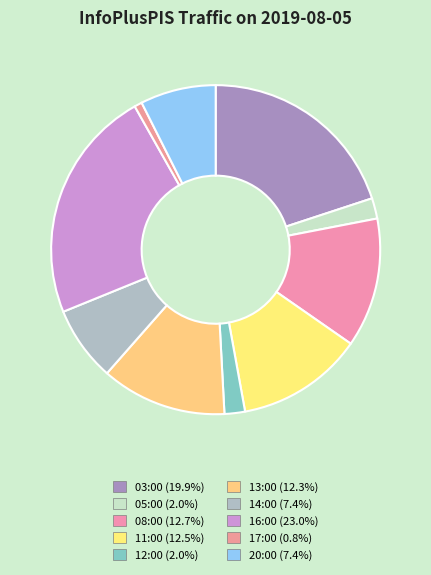

To the nearest percent, what percentage of the pie is 20:00?

7%